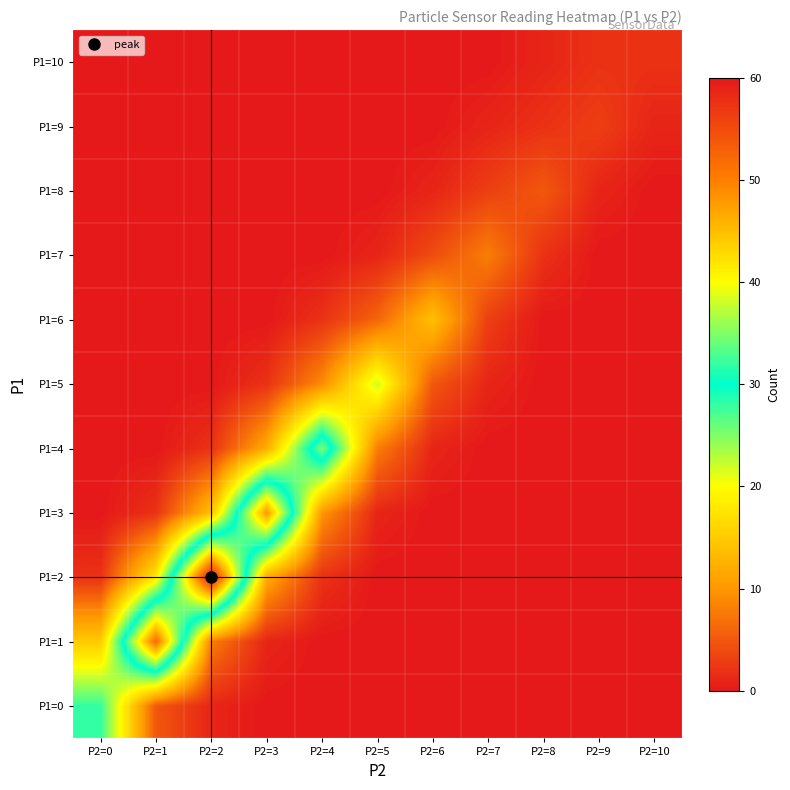

At P2=4, list the series in order from smallest to largest.

P1=0, P1=1, P1=7, P1=8, P1=9, P1=10, P1=2, P1=6, P1=5, P1=3, P1=4